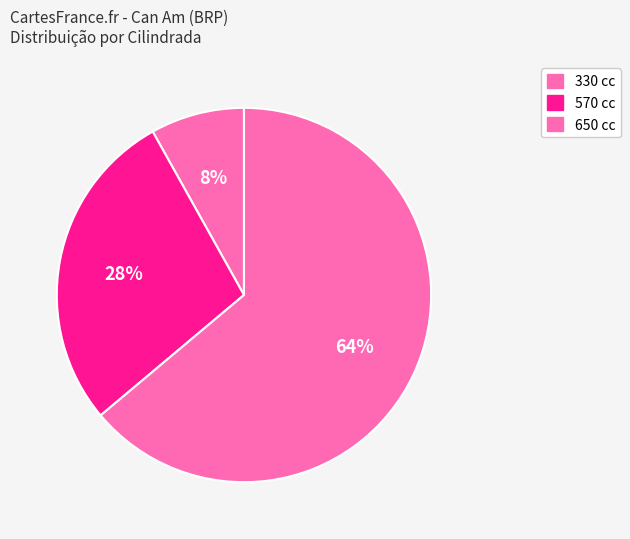

Rank the categories by value from lowest to highest.

330 cc, 570 cc, 650 cc